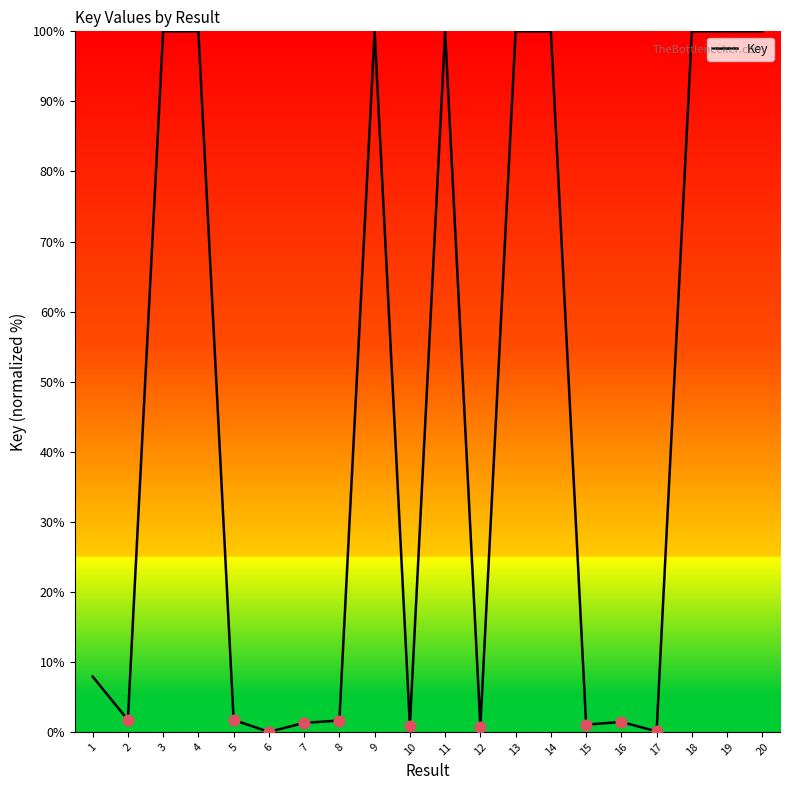

What is the change in value from 12 to 20?

+99.2